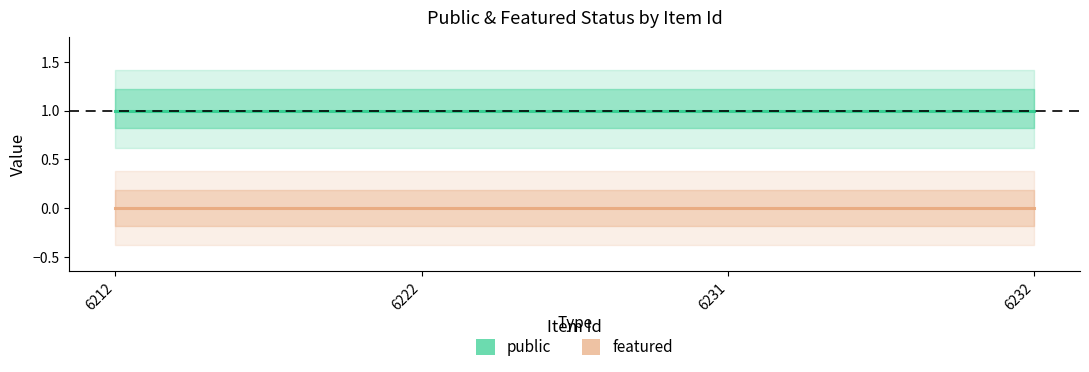

At which category does the chart reach its minimum across all series?

6212